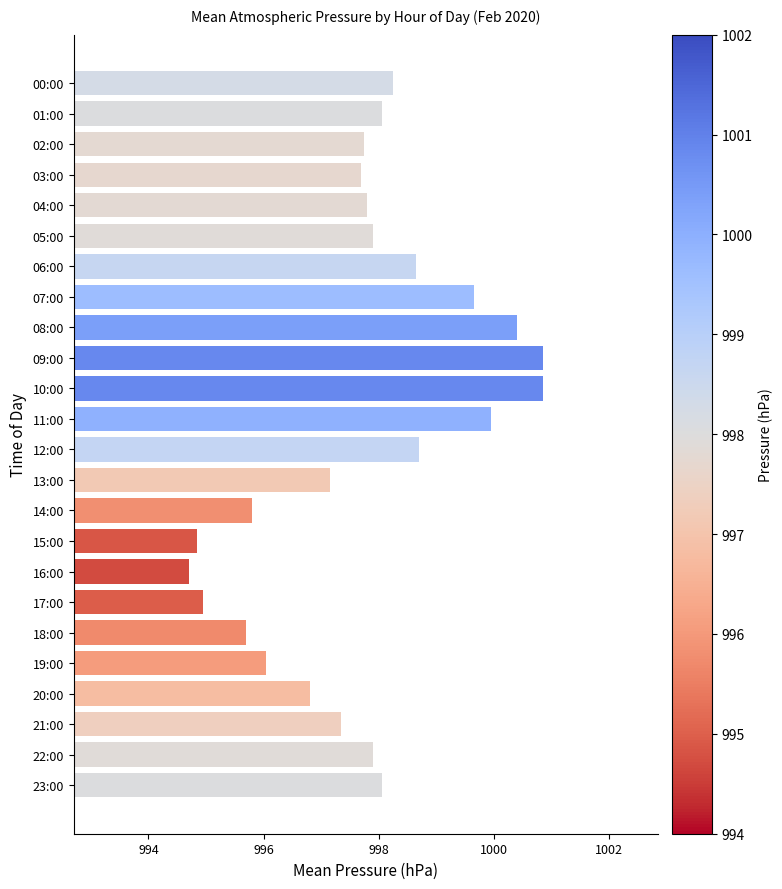

Approximately how many times larger is the value at 01:00 compared to 04:00?

1.0